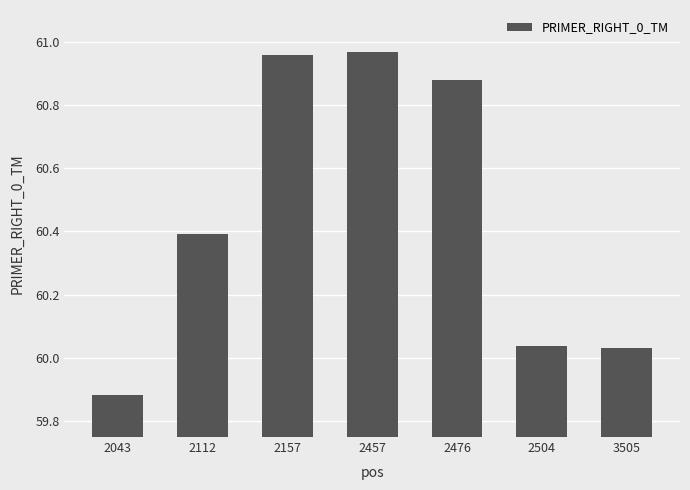

What is the difference between the values at 2457 and 3505?

0.9